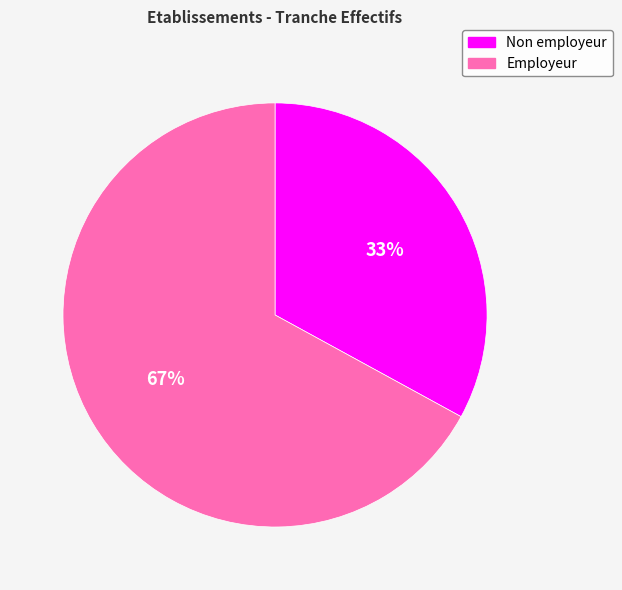

Is there a majority slice in this chart?

Yes